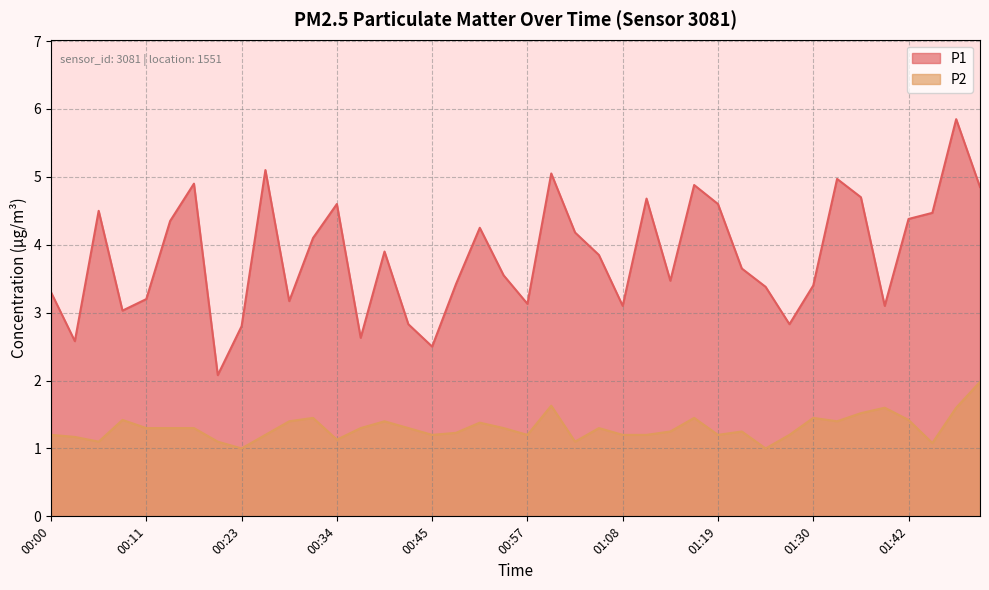

Reading left to right, extract all data points from this chart.

P1: 00:00=3.3	00:03=2.6	00:06=4.5	00:09=3.0	00:11=3.2	00:14=4.3	00:17=4.9	00:20=2.1	00:23=2.8	00:25=5.1	00:28=3.2	00:31=4.1	00:34=4.6	00:37=2.6	00:40=3.9	00:42=2.8	00:45=2.5	00:48=3.4	00:51=4.2	00:54=3.5	00:57=3.1	00:59=5.0	01:02=4.2	01:05=3.9	01:08=3.1	01:11=4.7	01:13=3.5	01:16=4.9	01:19=4.6	01:22=3.6	01:25=3.4	01:28=2.8	01:30=3.4	01:33=5.0	01:36=4.7	01:39=3.1	01:42=4.4	01:44=4.5	01:47=5.8	01:50=4.8
P2: 00:00=1.2	00:03=1.2	00:06=1.1	00:09=1.4	00:11=1.3	00:14=1.3	00:17=1.3	00:20=1.1	00:23=1.0	00:25=1.2	00:28=1.4	00:31=1.4	00:34=1.1	00:37=1.3	00:40=1.4	00:42=1.3	00:45=1.2	00:48=1.2	00:51=1.4	00:54=1.3	00:57=1.2	00:59=1.6	01:02=1.1	01:05=1.3	01:08=1.2	01:11=1.2	01:13=1.2	01:16=1.4	01:19=1.2	01:22=1.2	01:25=1.0	01:28=1.2	01:30=1.4	01:33=1.4	01:36=1.5	01:39=1.6	01:42=1.4	01:44=1.1	01:47=1.6	01:50=2.0